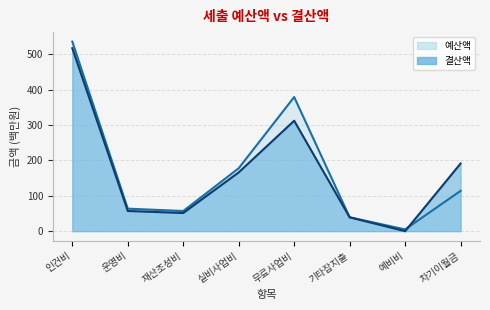

How many lines are shown in the chart?

2